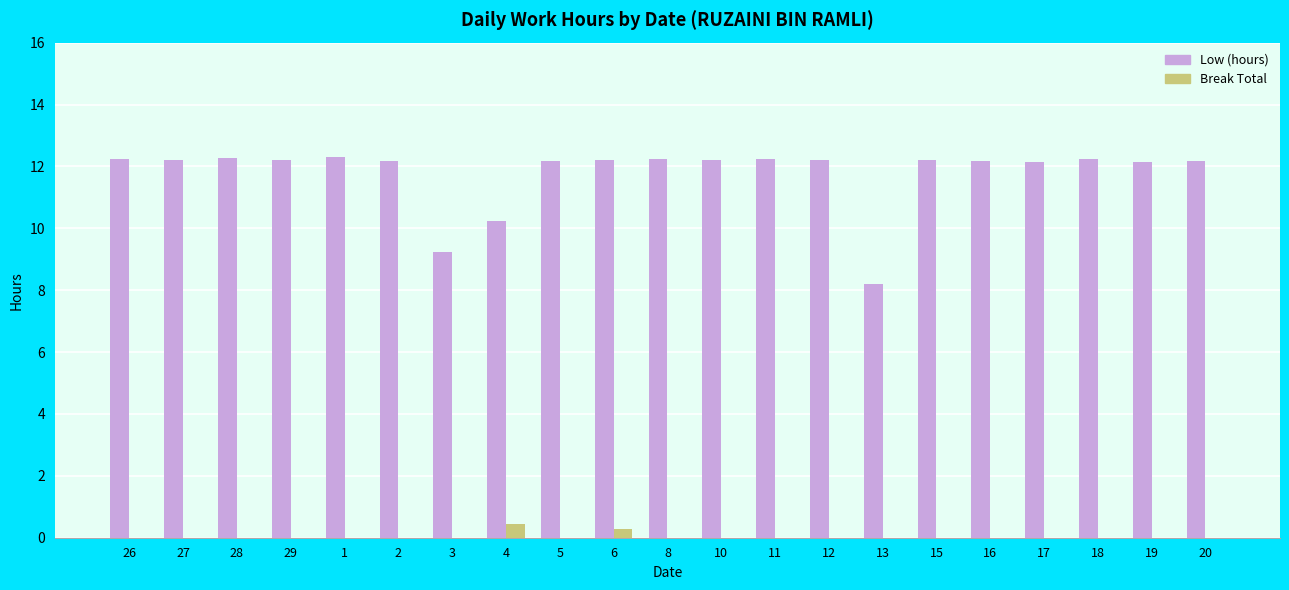

At which label is Low (hours) closest to 10?

4